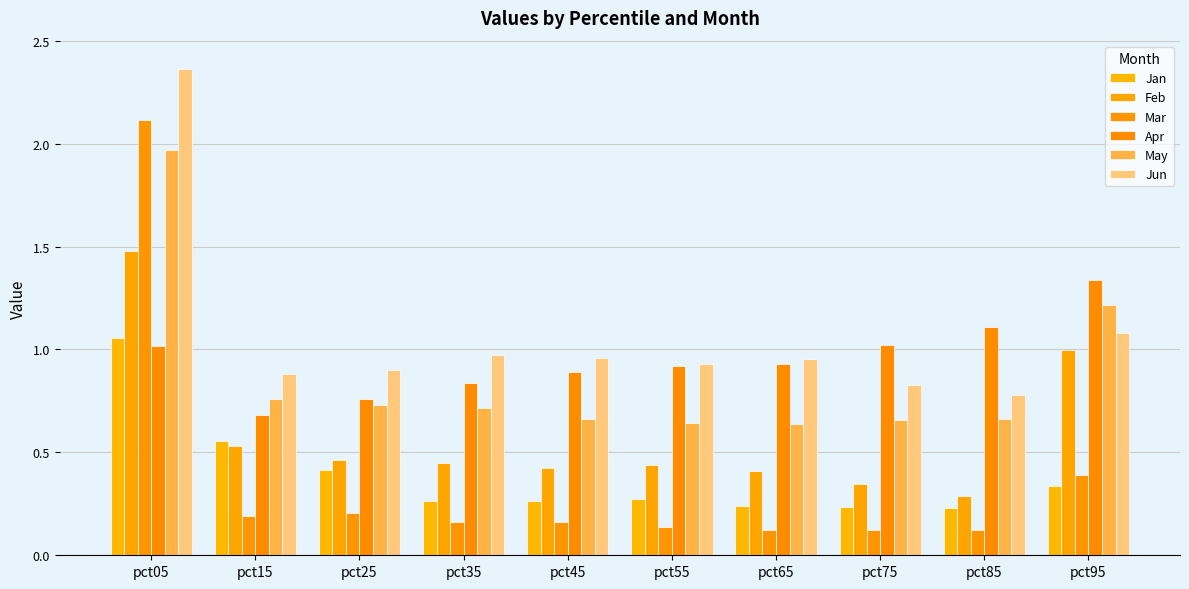

Which series has the largest range (max minus min)?

Mar